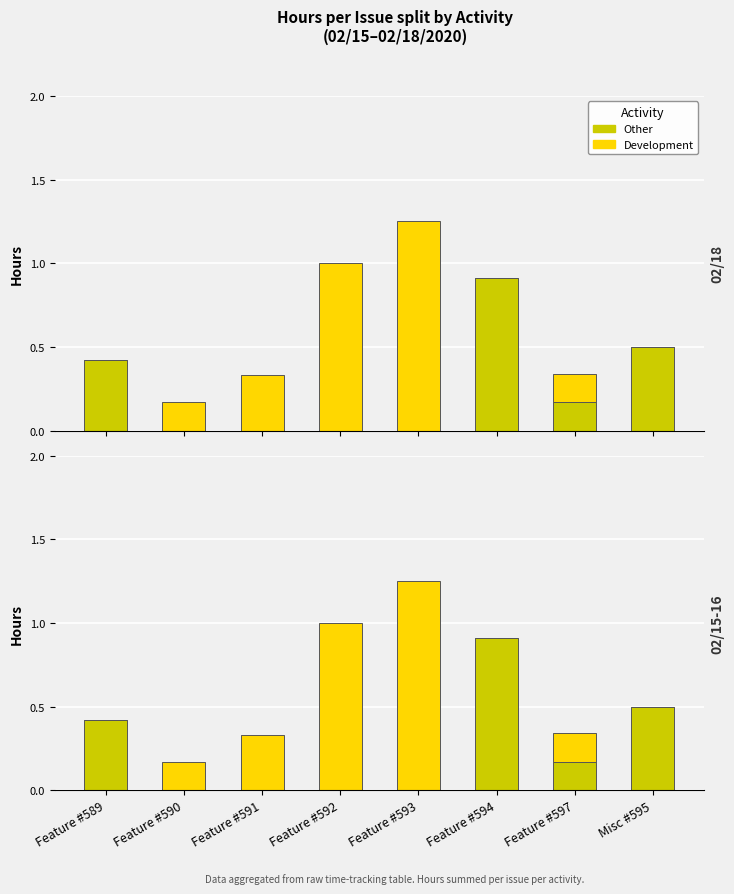

What is the difference between the Other values at Feature #594 and Misc #595?

0.4